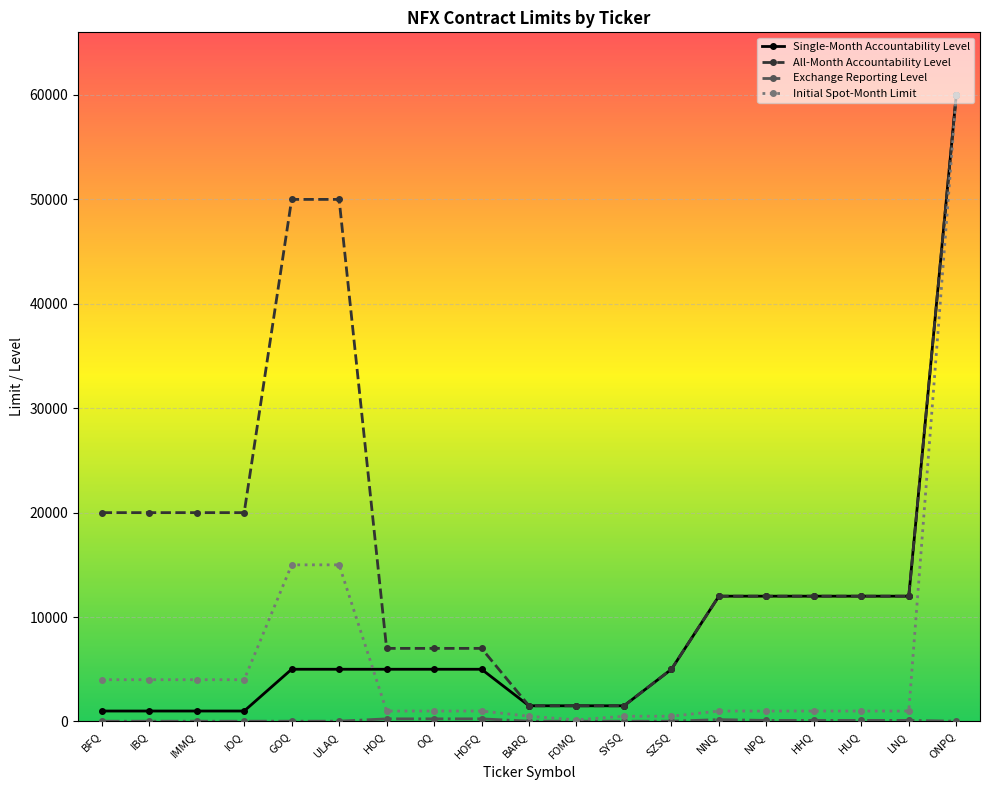

What is the smallest value displayed?

25